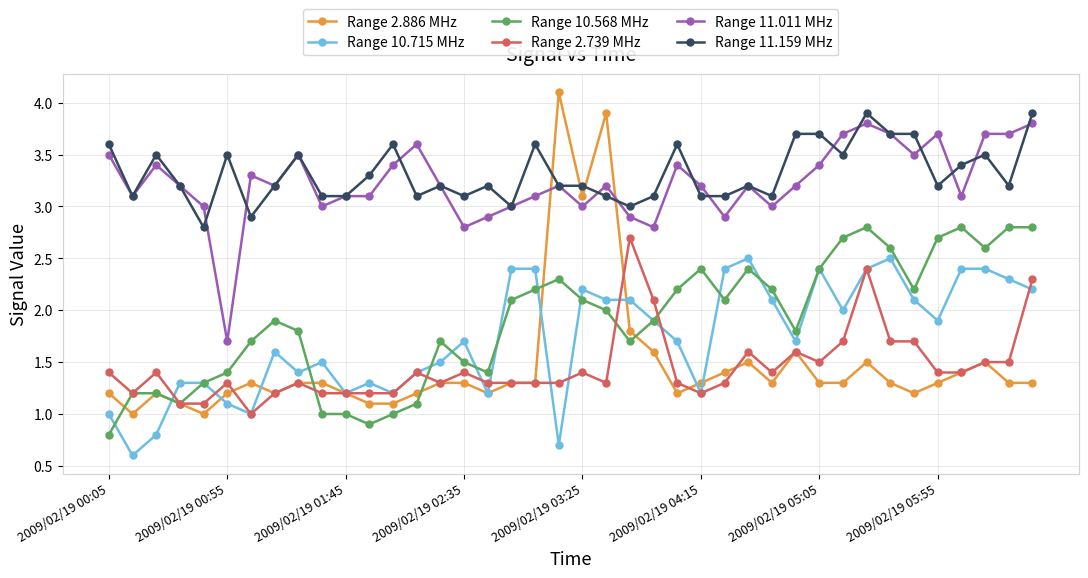

Which series has the widest spread of values?

Range 2.886 MHz